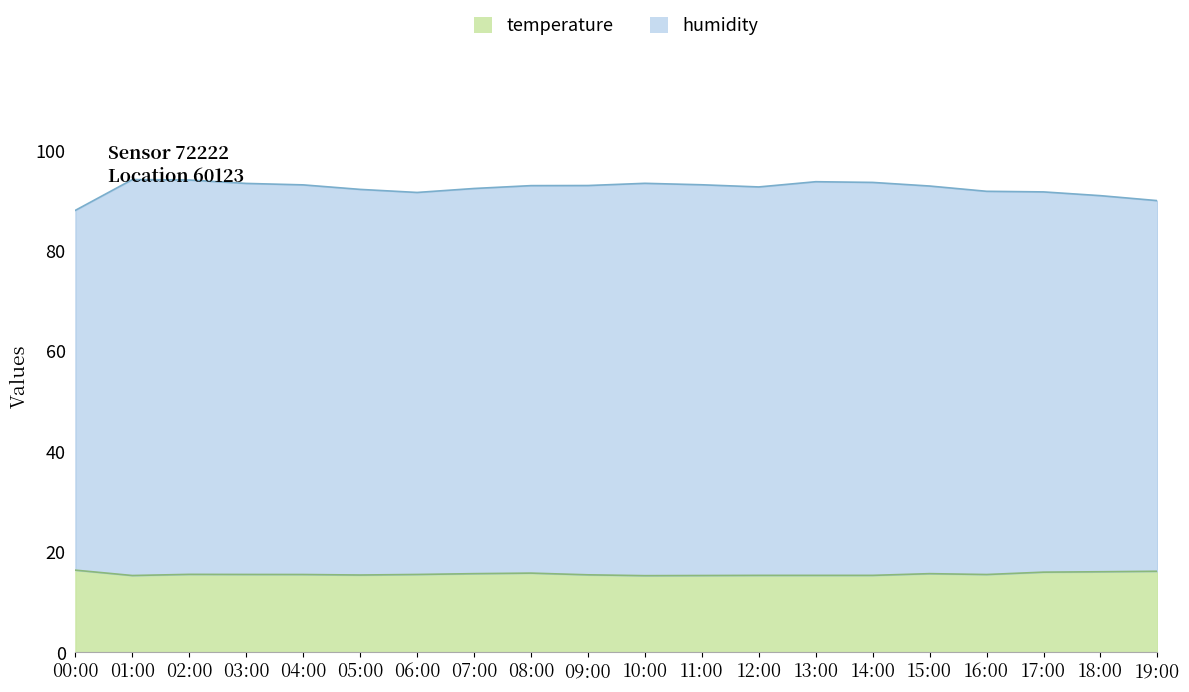

What is the label of the 15th point from the left?

14:00